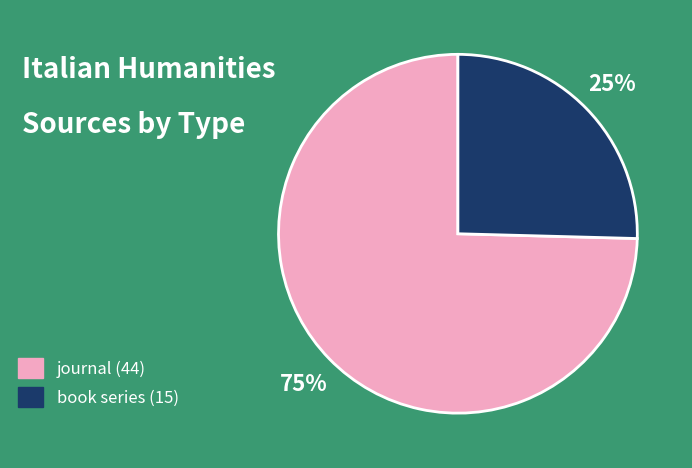

Count the number of slices in the pie.

2